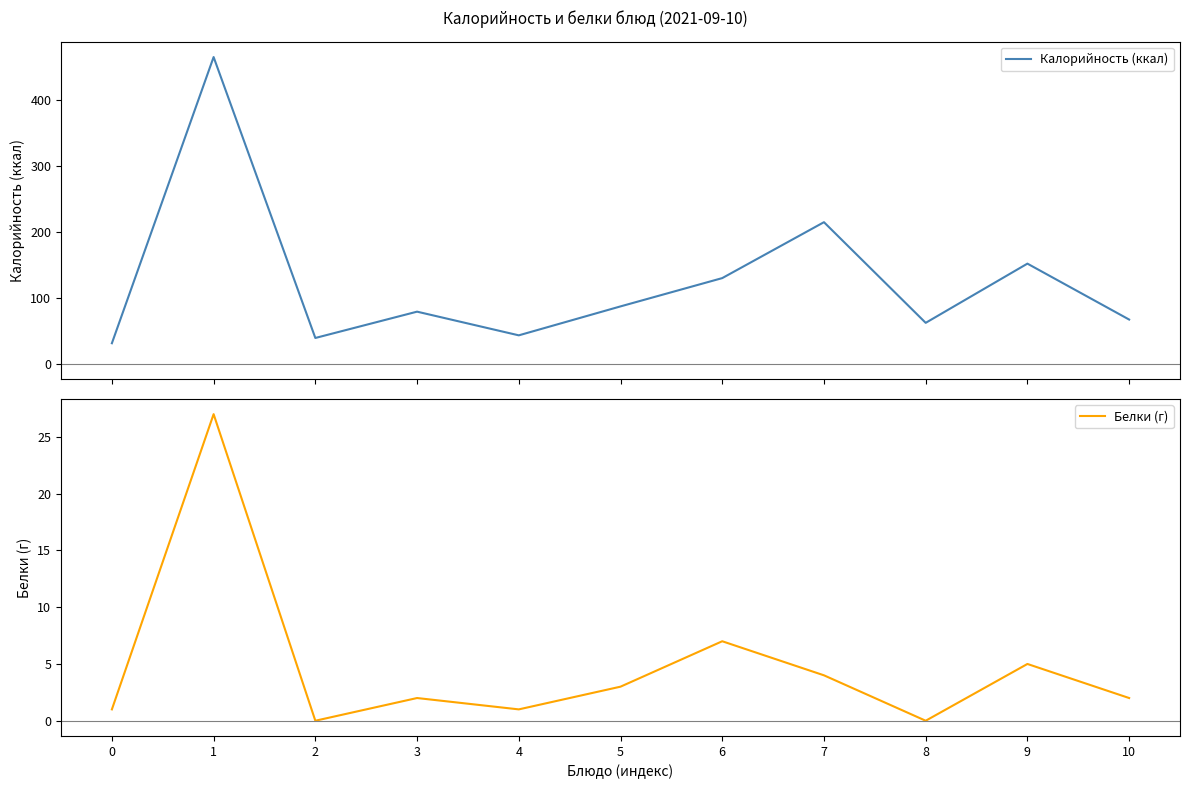

True or false: Белки (г) has more than 2 interior local peaks.

True